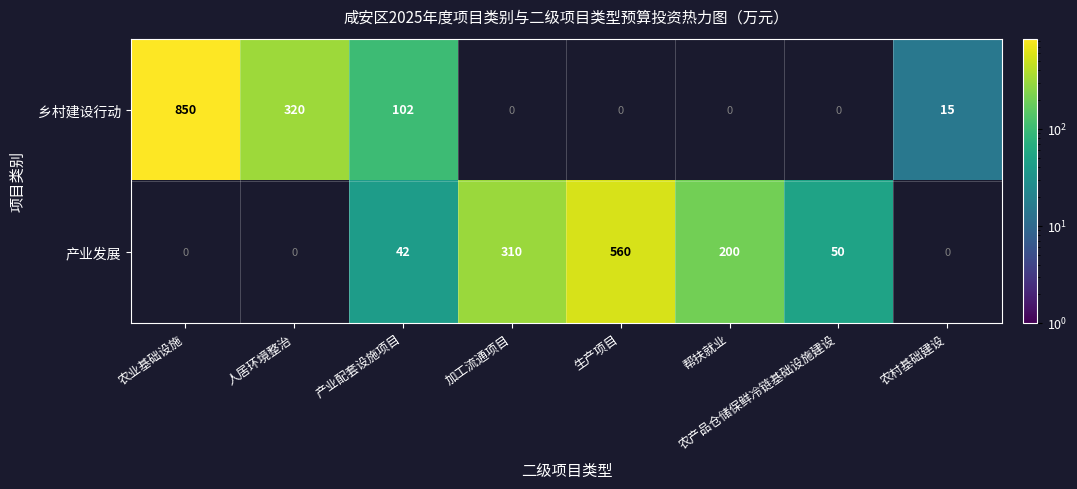

What is the difference between the 产业发展 values at 加工流通项目 and 农产品仓储保鲜冷链基础设施建设?

260